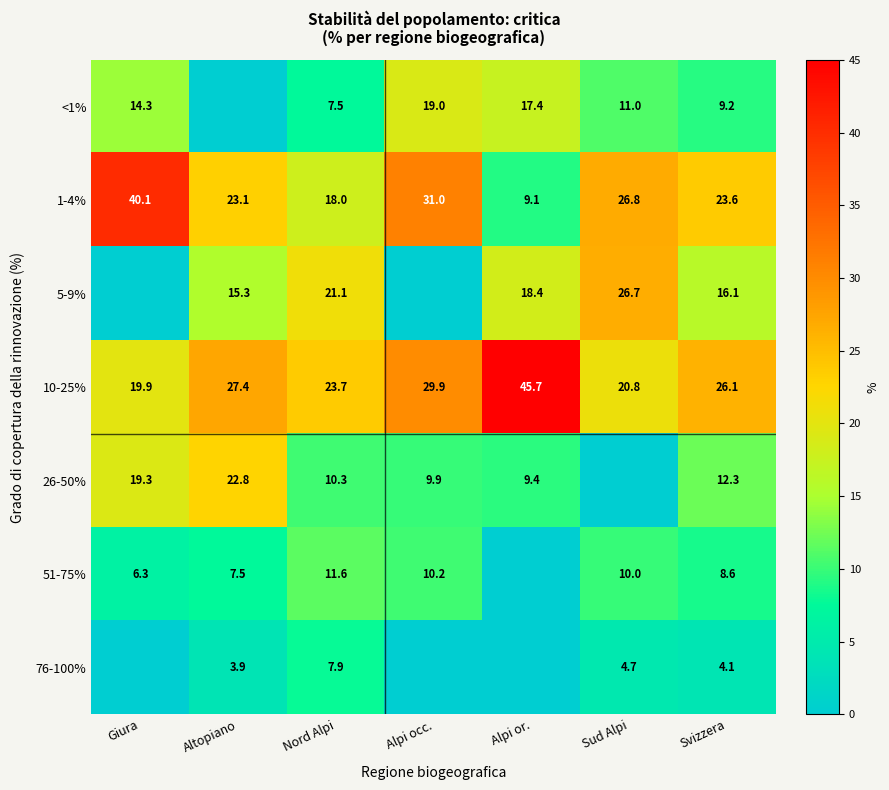

What is the total value across all series at Nord Alpi?

100.1